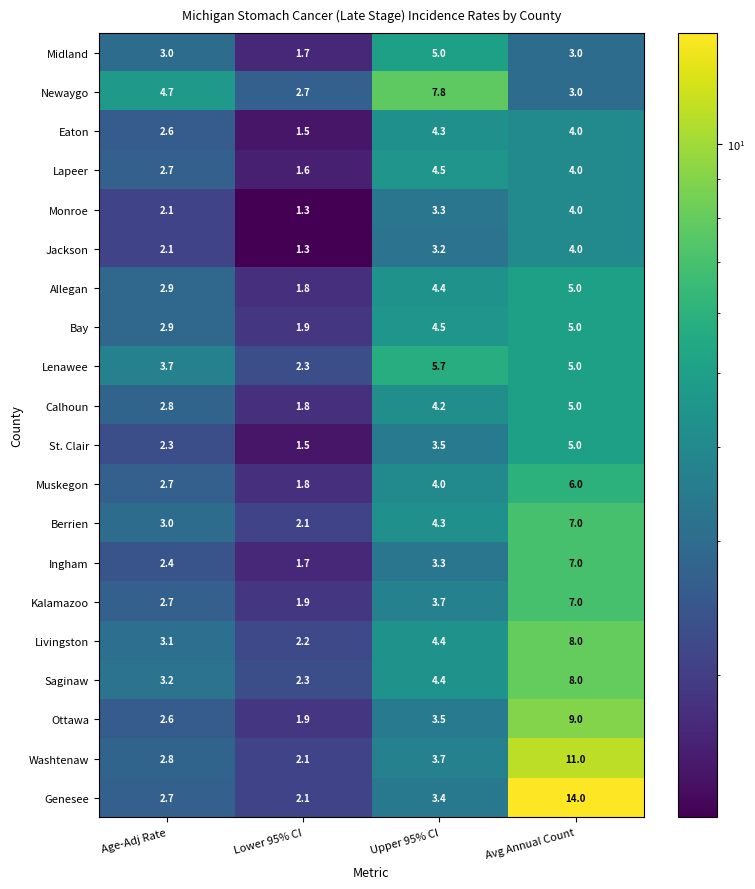

Which series has the largest total across all categories?

Genesee